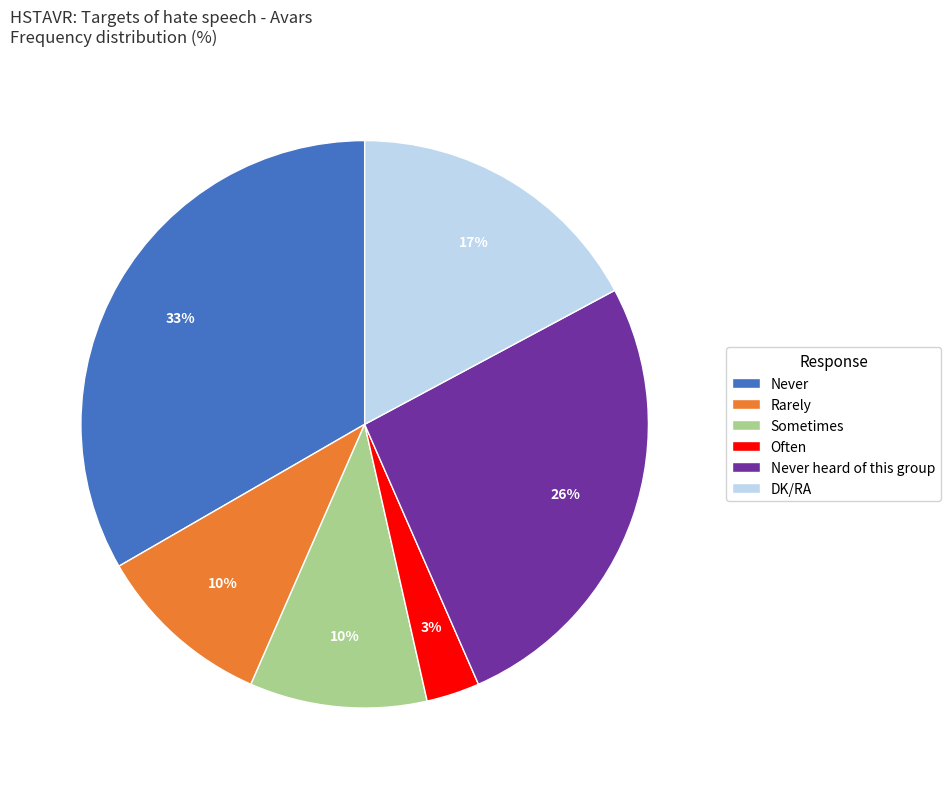

To the nearest percent, what is the difference between the largest and smallest slice percentages?

30%